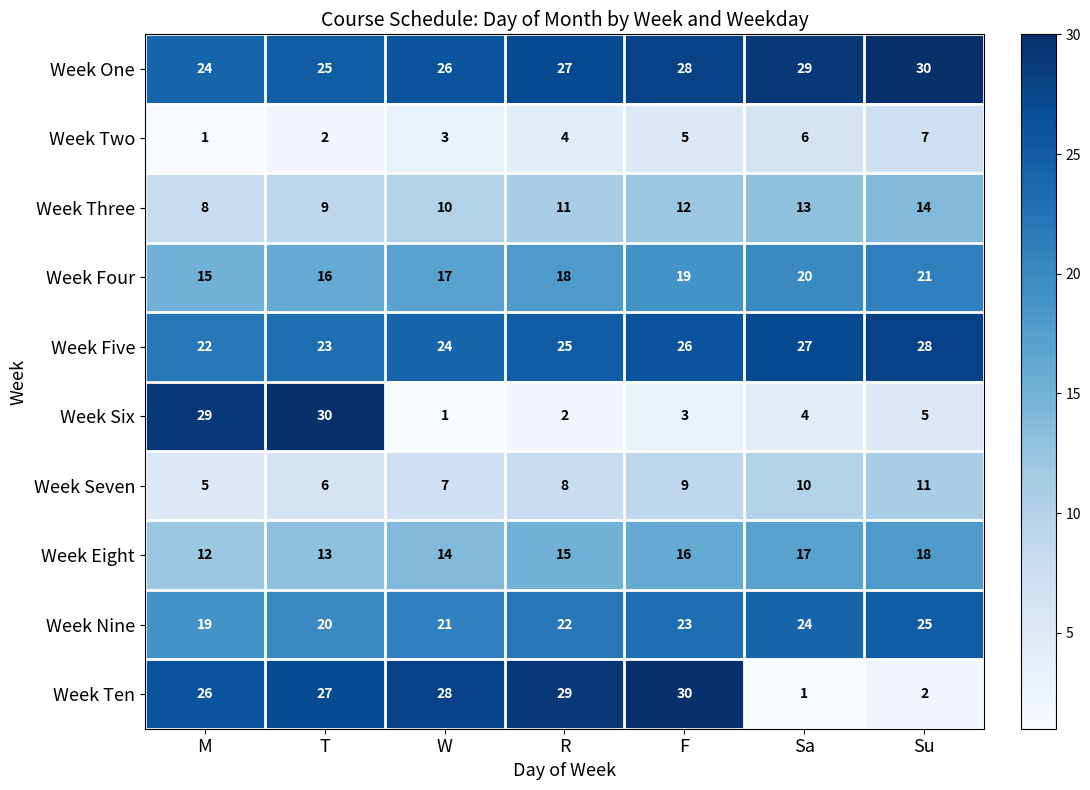

What is the maximum value for Week Seven?

11